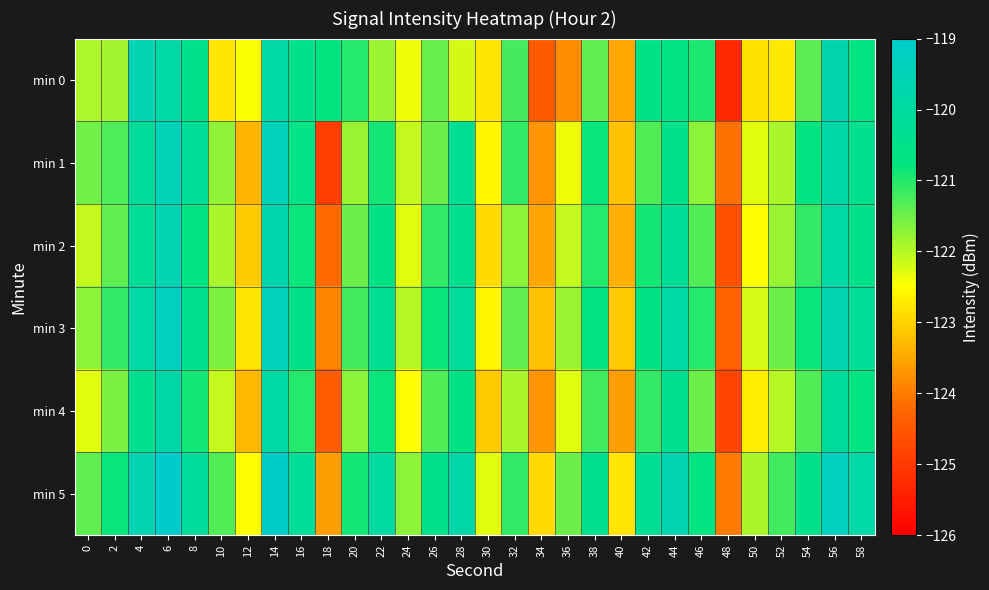

List the series in order of their peak value, highest first.

min 5, min 3, min 1, min 0, min 2, min 4